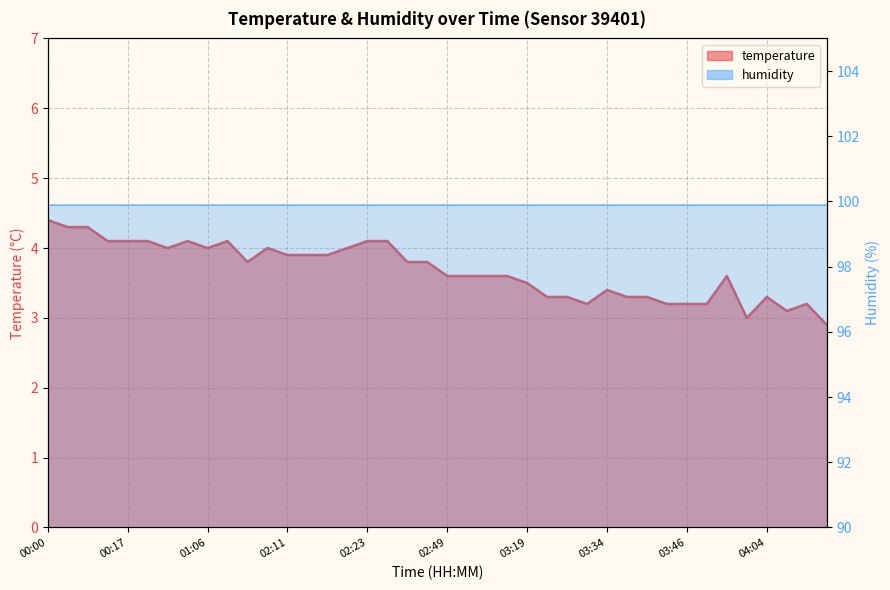

Does the chart display data point markers on the line(s)?

No